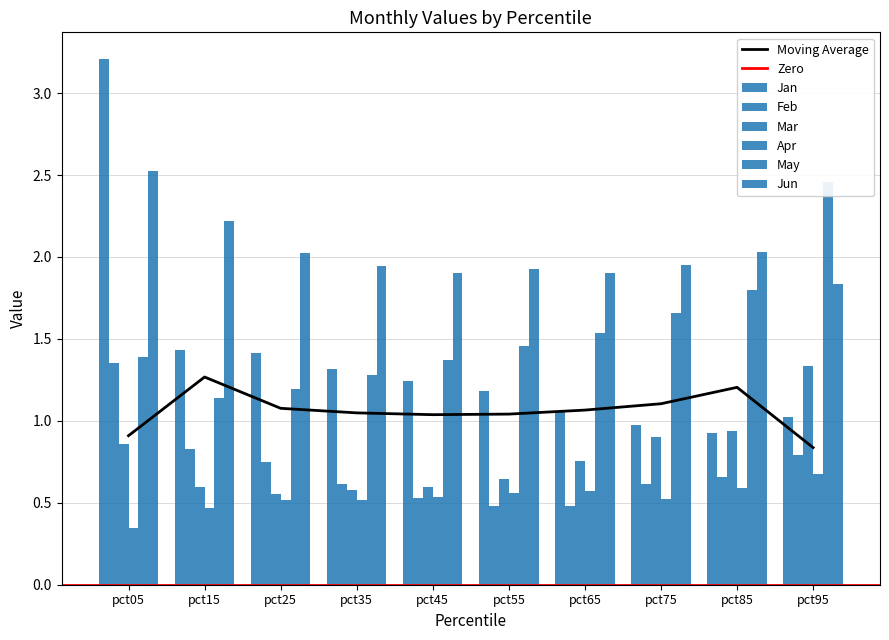

Rank the categories by Jun value from highest to lowest.

pct05, pct15, pct85, pct25, pct75, pct35, pct55, pct65, pct45, pct95